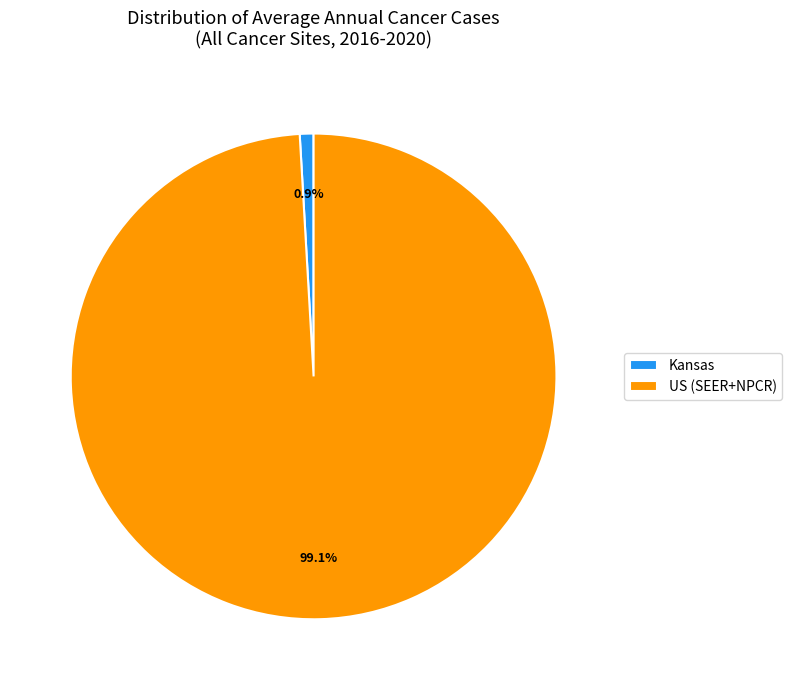

True or false: Kansas accounts for 11% of the total.

False